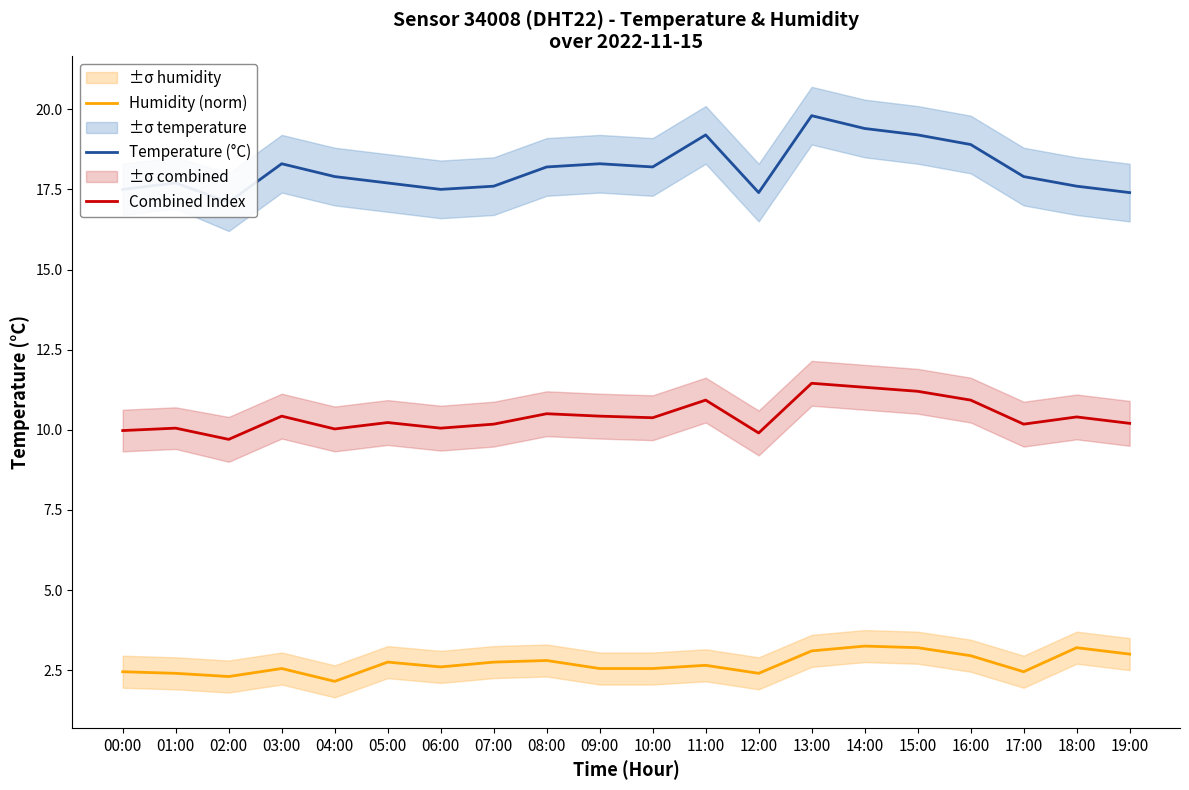

True or false: Combined Index has more than 1 interior local peaks.

True